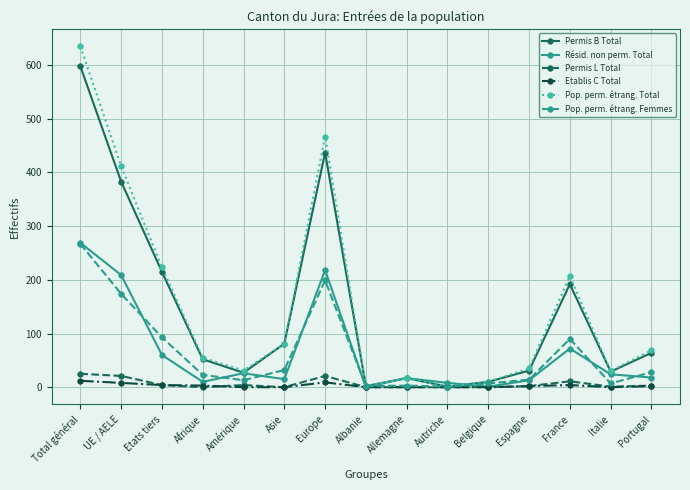

True or false: Pop. perm. étrang. Femmes has a value of 2 at Albanie.

True